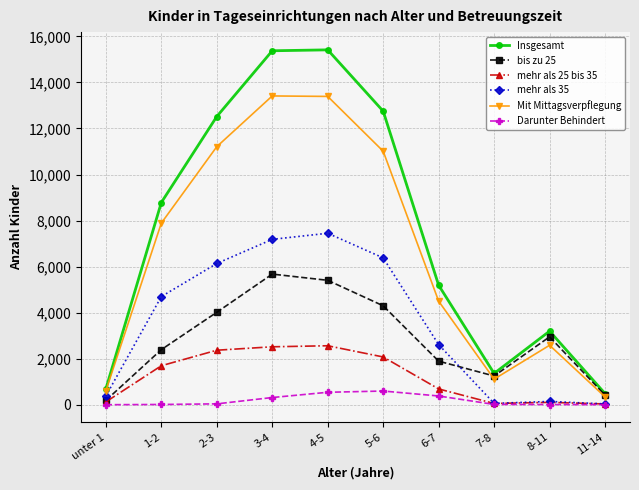

What is the label of the 10th point from the left?

11-14